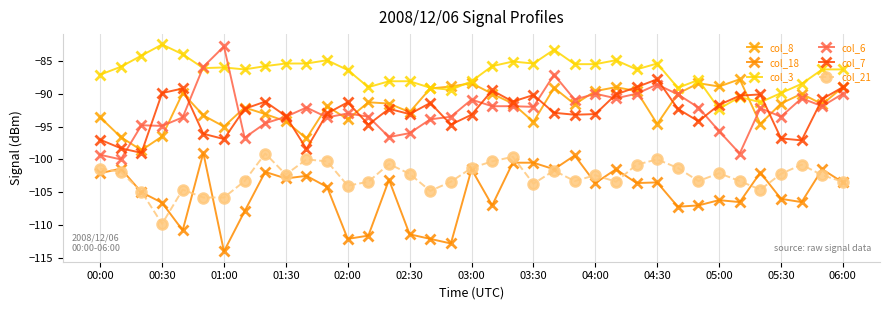

True or false: col_18 and col_7 intersect in this chart.

False